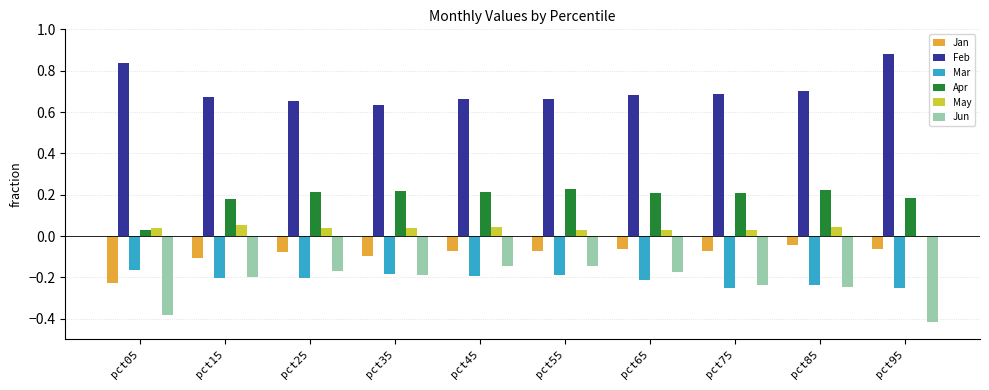

How many groups of bars are there?

10